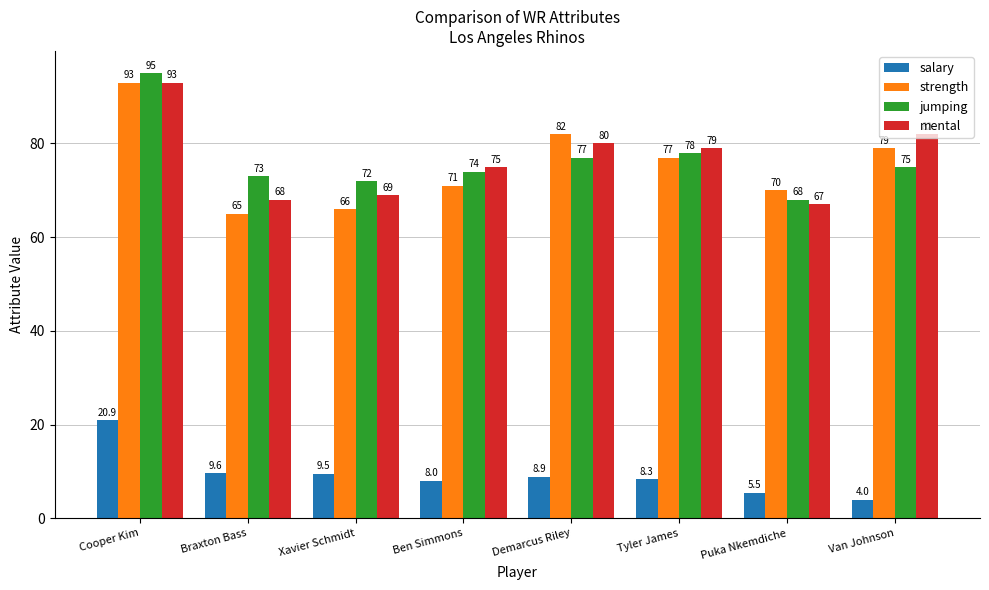

Which label corresponds to the largest value in the chart?

Cooper Kim